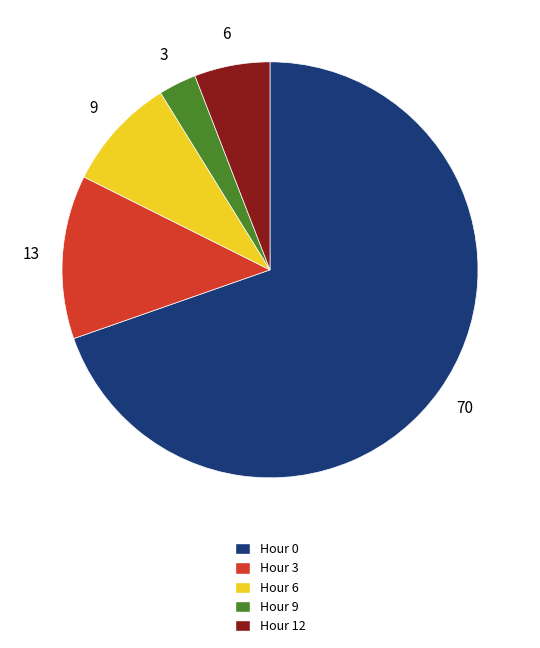

Rank the categories by value from highest to lowest.

Hour 0, Hour 3, Hour 6, Hour 12, Hour 9